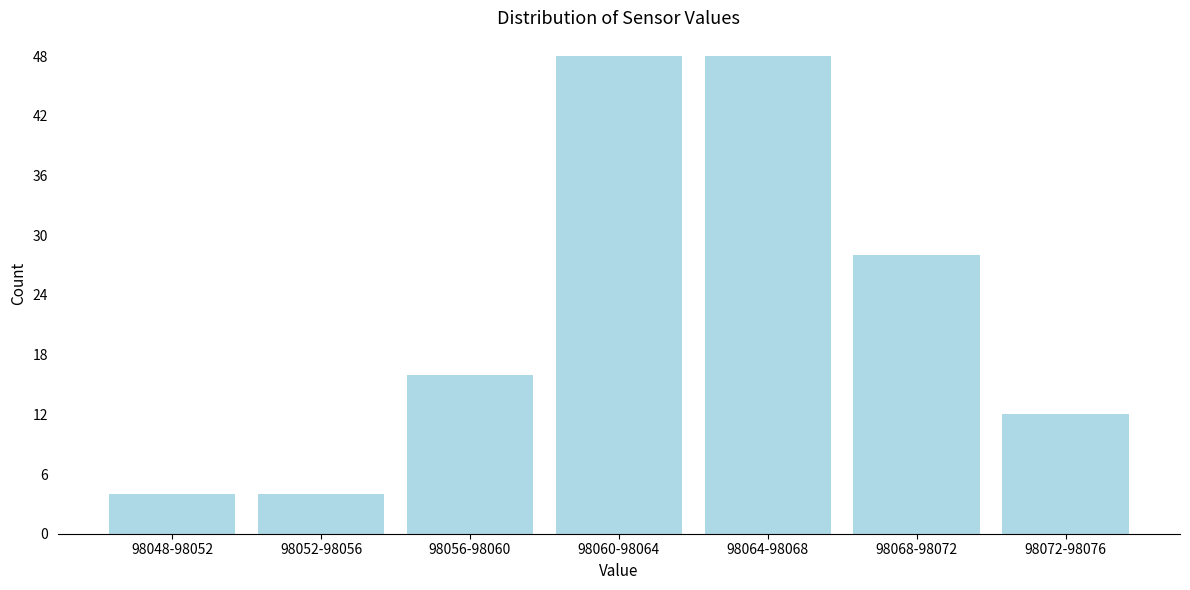

Reading left to right, list all the values displayed in this chart.

98048-98052=4	98052-98056=4	98056-98060=16	98060-98064=48	98064-98068=48	98068-98072=28	98072-98076=12